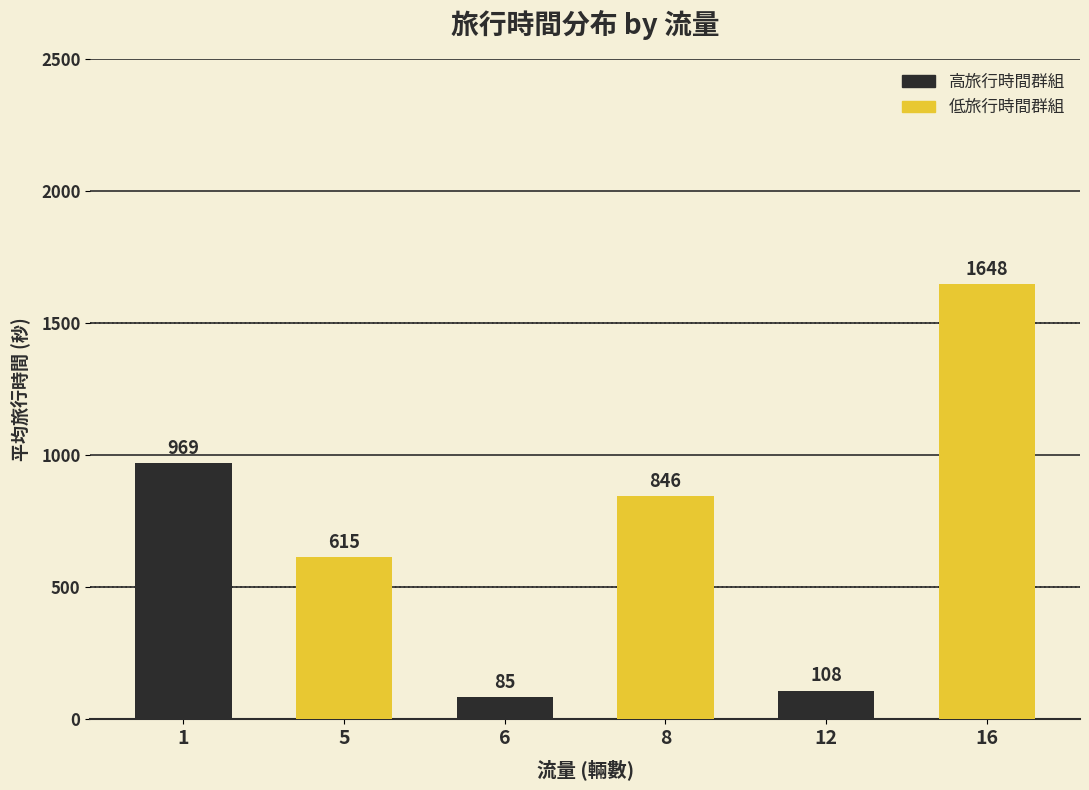

What is the sum of all values?

4271